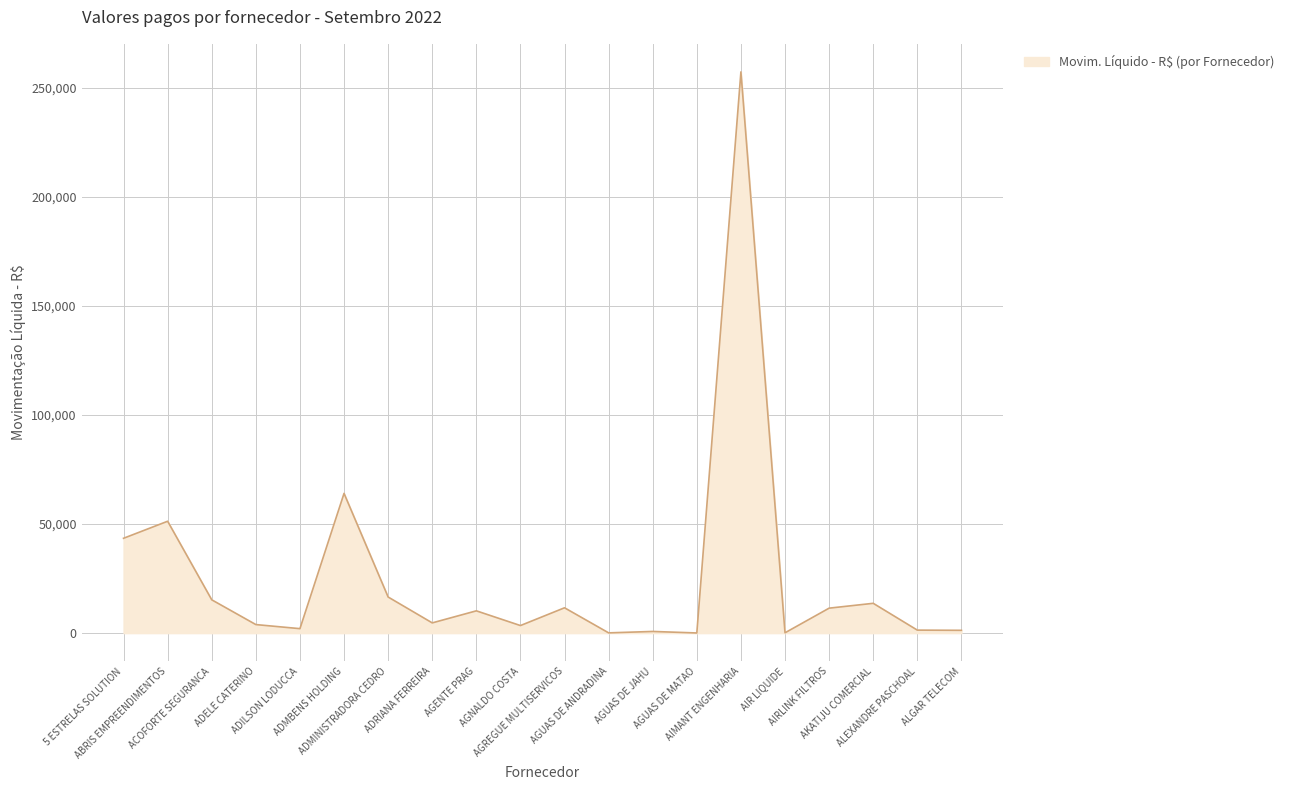

What is the maximum value shown in the chart?

257335.0